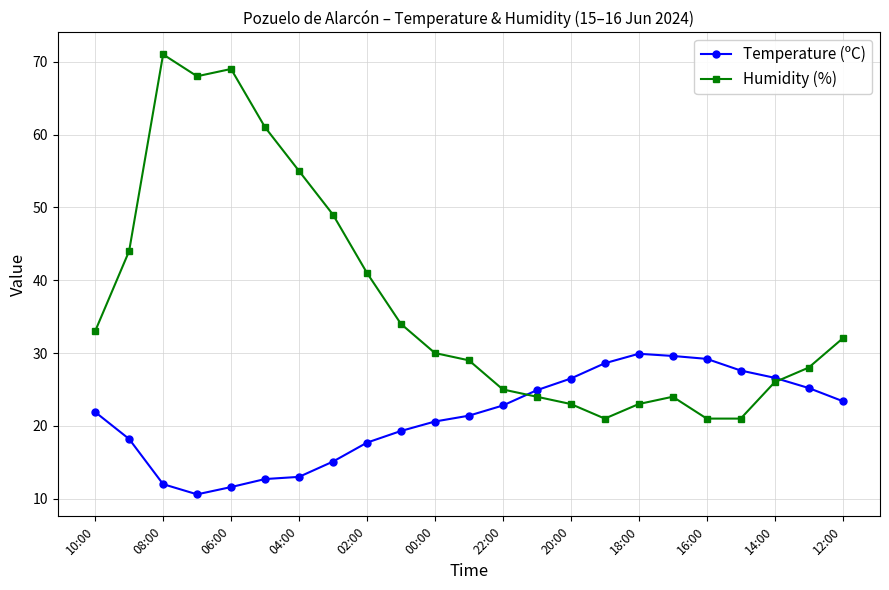

How many data points does each series have?

23